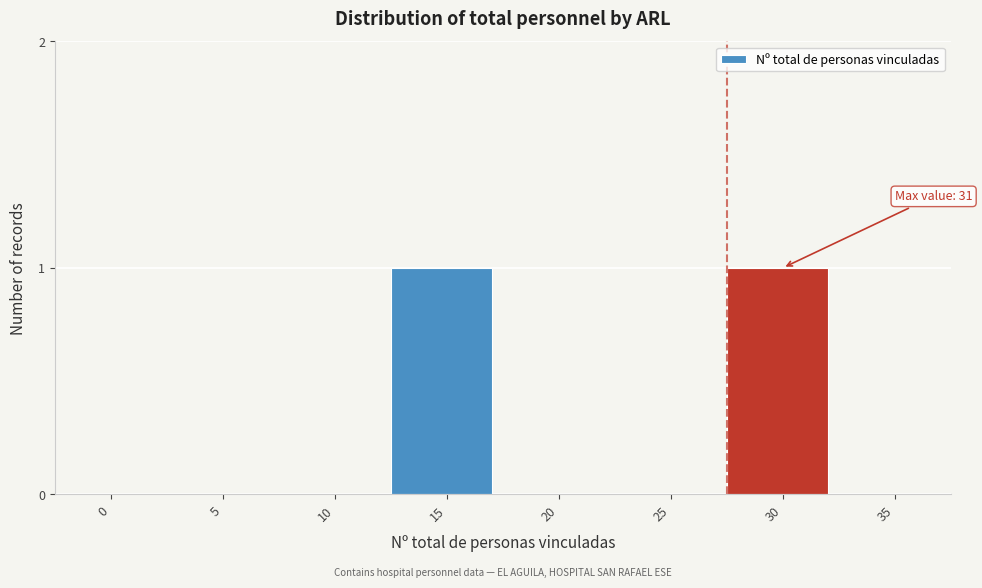

Reading left to right, extract all data points from this chart.

0=0	5=0	10=0	15=1	20=0	25=0	30=1	35=0